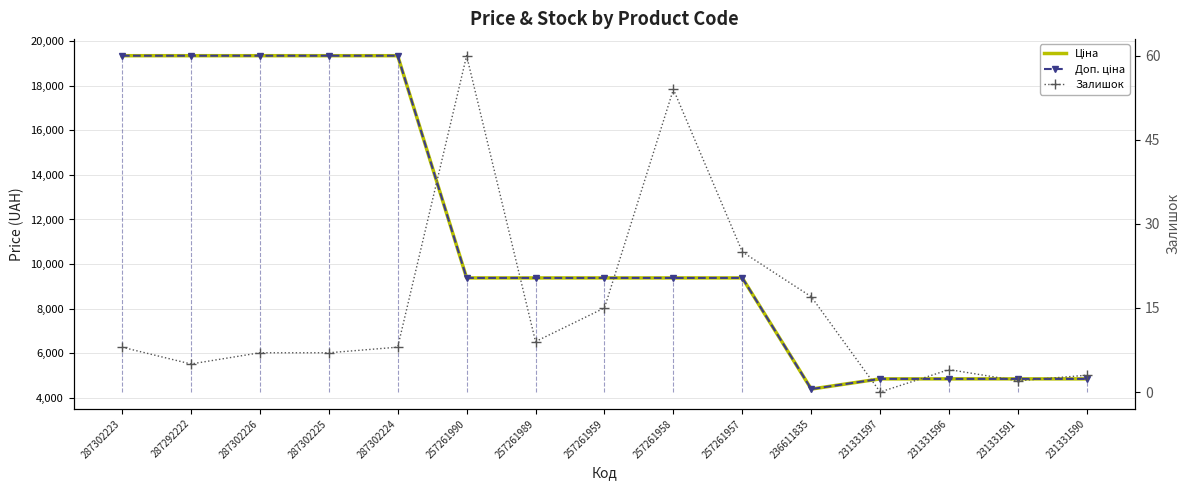

What are all the series names shown in the legend?

Ціна, Доп. ціна, Залишок